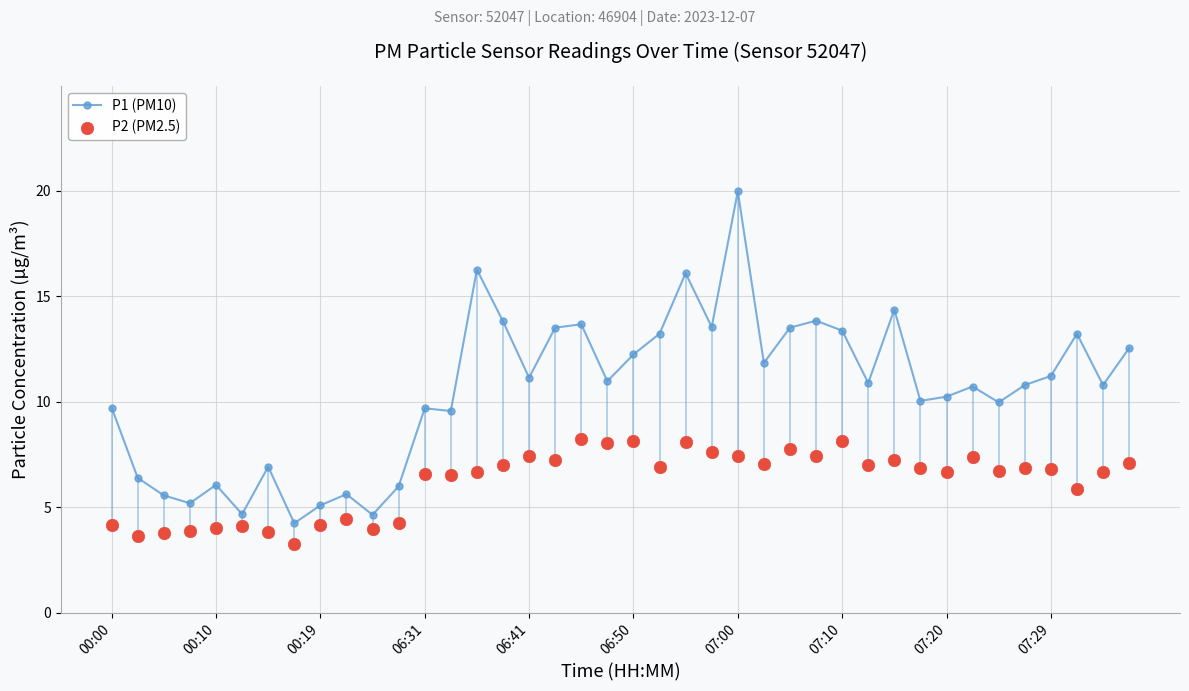

At which label does P1 (PM10) reach its peak?

07:00